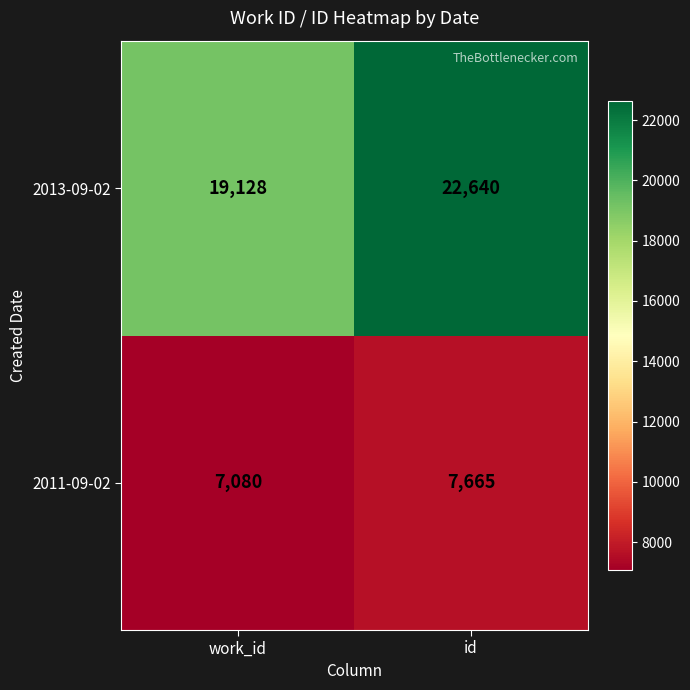

What is the maximum value for 2013-09-02?

22640